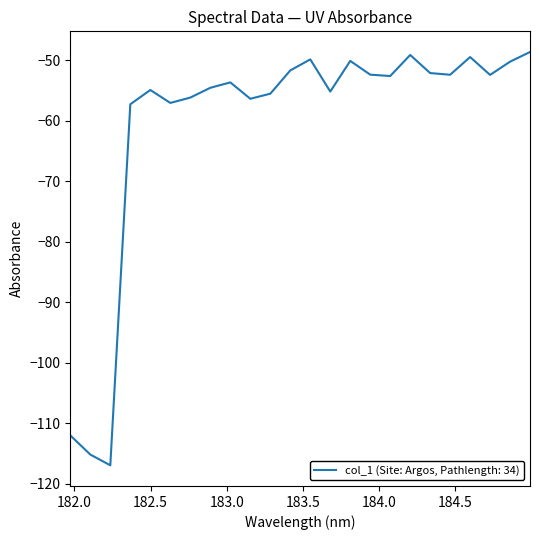

What is the difference between the maximum and minimum values?

68.3